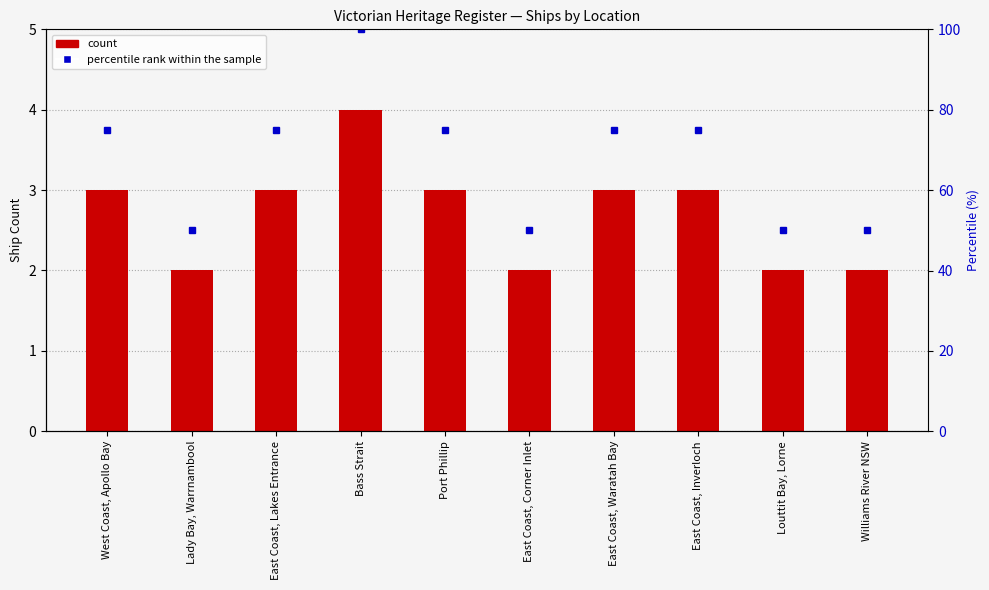

Between West Coast, Apollo Bay and East Coast, Lakes Entrance, which series saw the biggest shift?

Ship Count